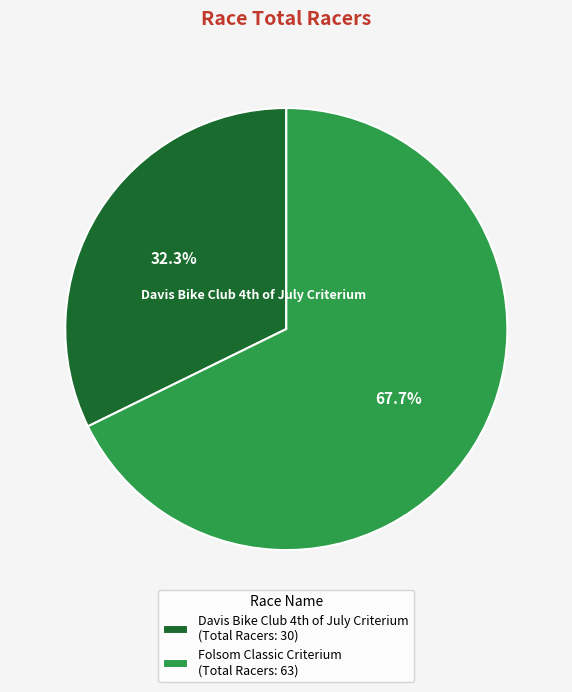

To the nearest percent, what is the difference between the largest and smallest slice percentages?

35%